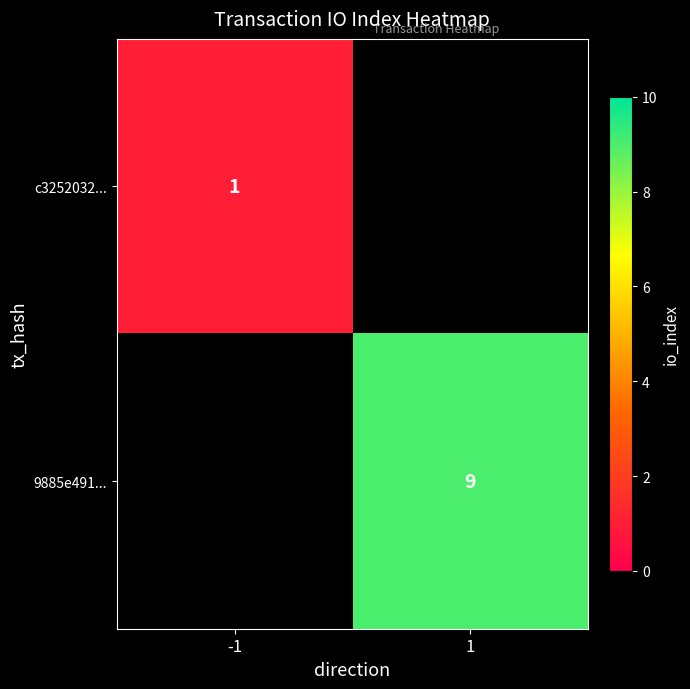

The c3252032... series shows 0 at -1. True or false?

False